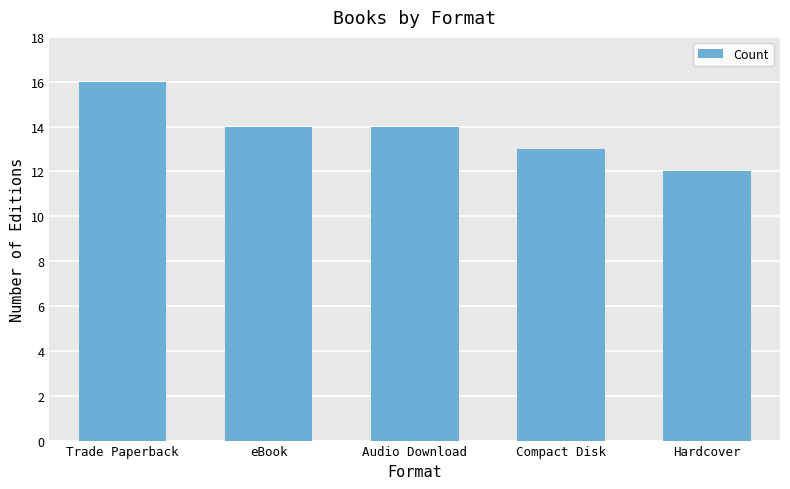

What is the change in value from Trade Paperback to Audio Download?

-2